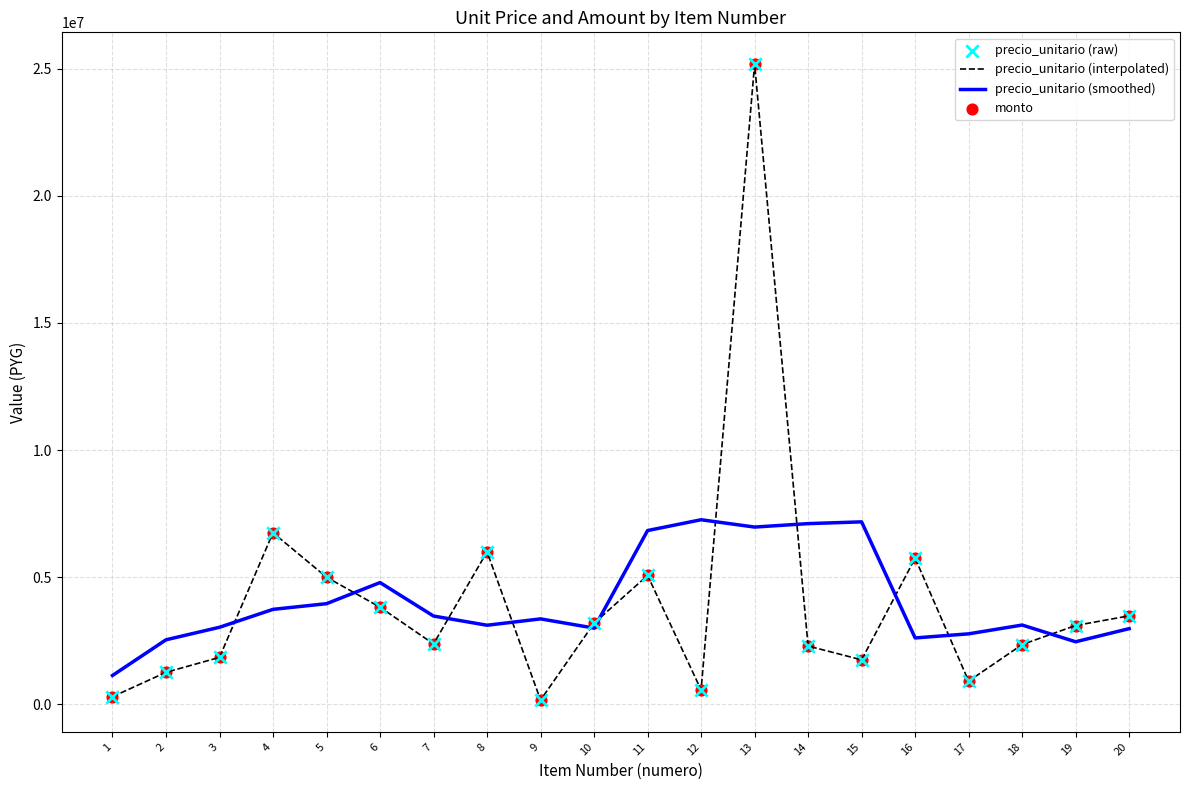

What is the maximum value for precio_unitario (interpolated)?

25174000.0